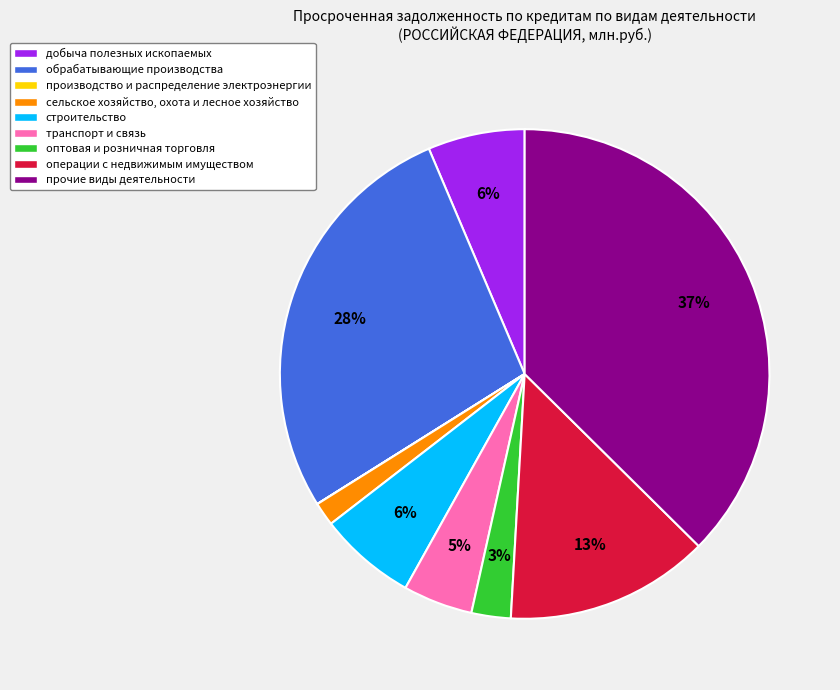

Approximately how many times larger is the value at оптовая и розничная торговля compared to операции с недвижимым имуществом?

0.2